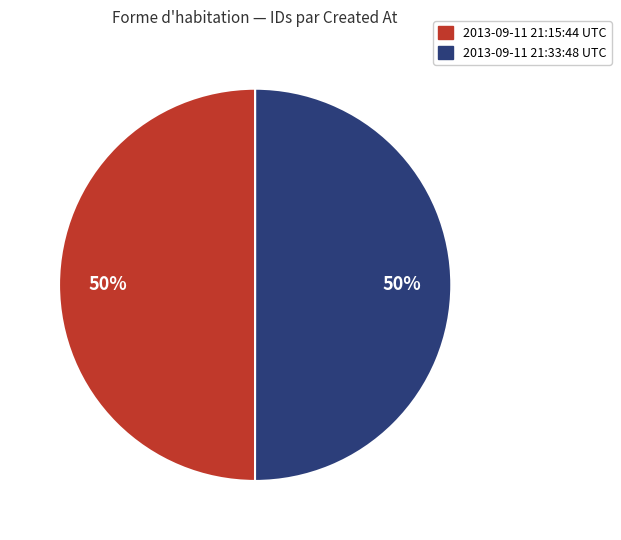

Is it true that 2013-09-11 21:15:44 UTC is 62% of the pie?

False